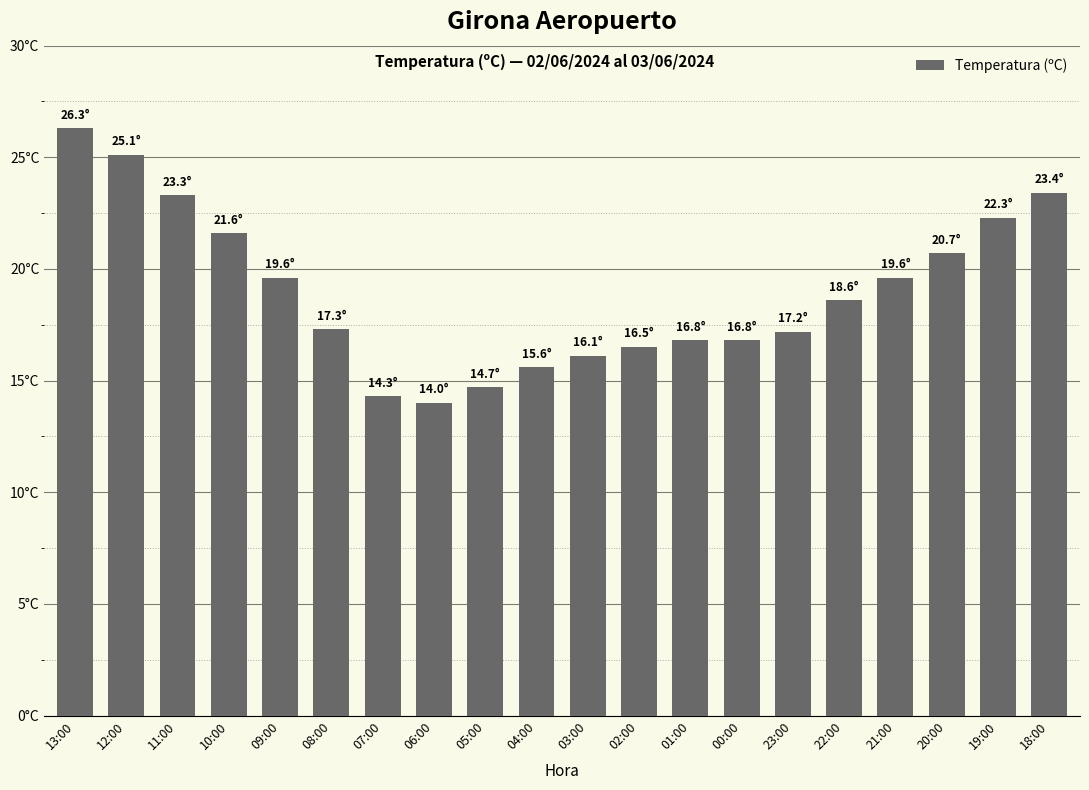

What is the smallest value displayed?

14.0